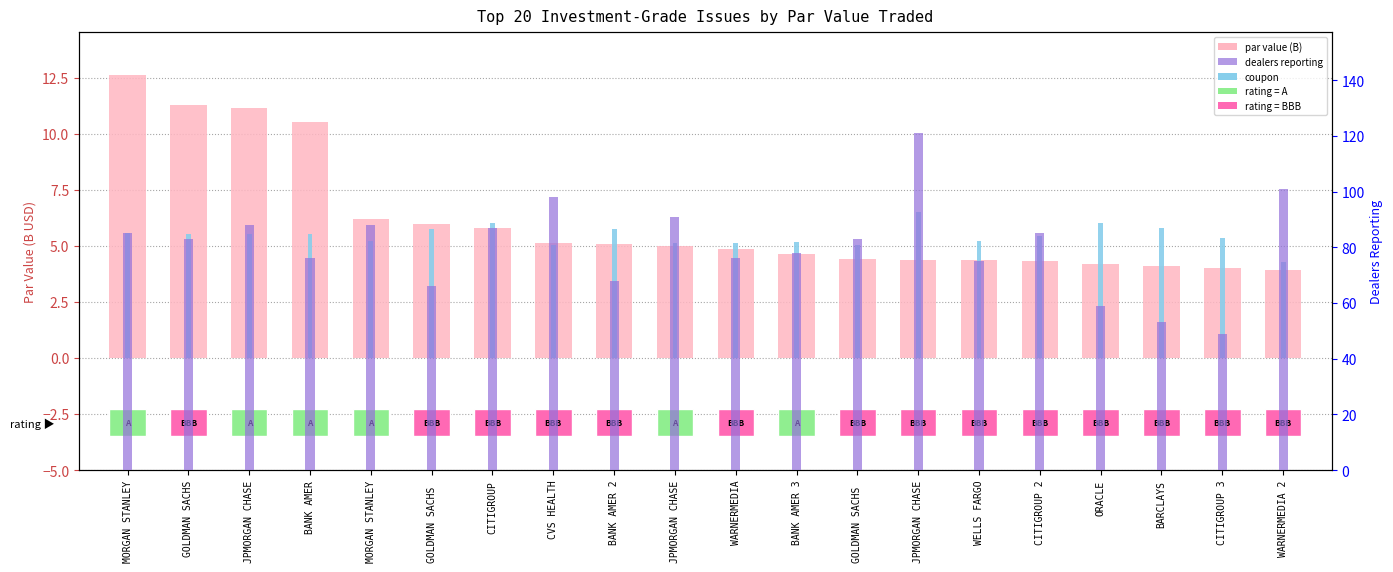

Which series has the largest total across all categories?

dealers reporting